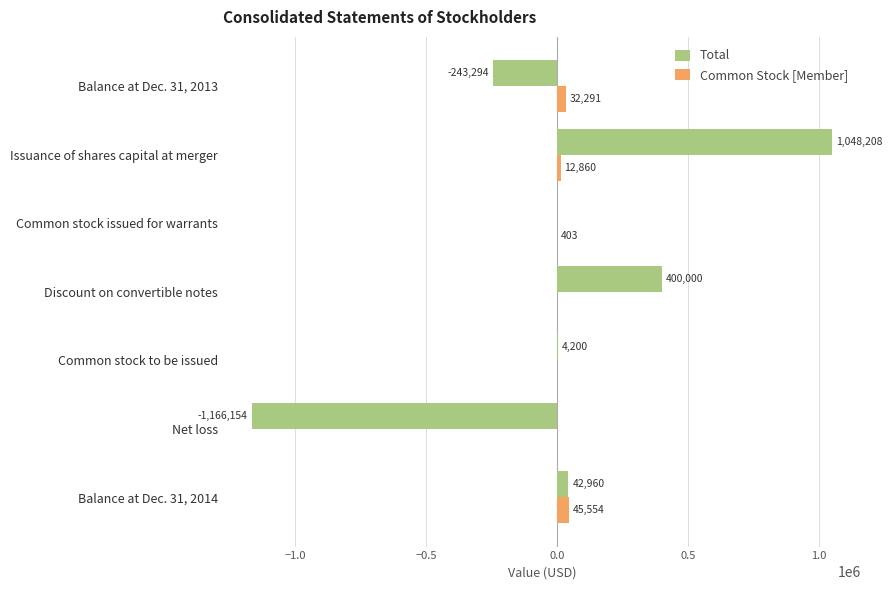

At which label is Total closest to -58973?

Common stock issued for warrants